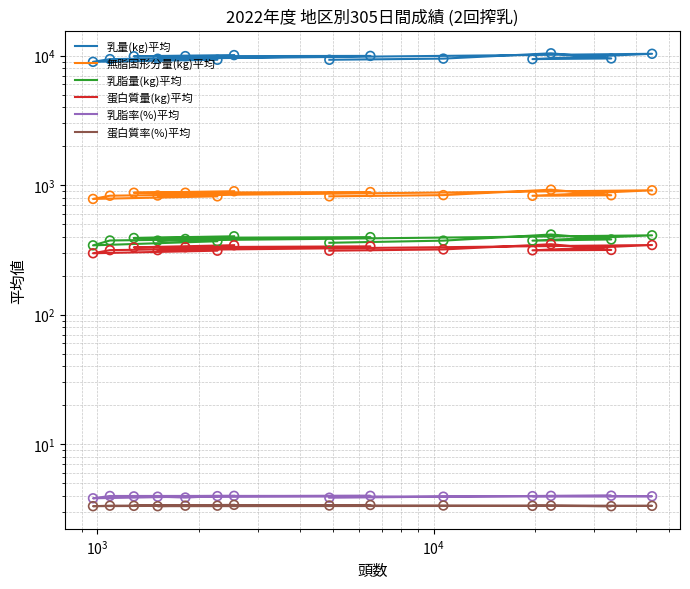

At how many categories does at least one series exceed 3930?

14